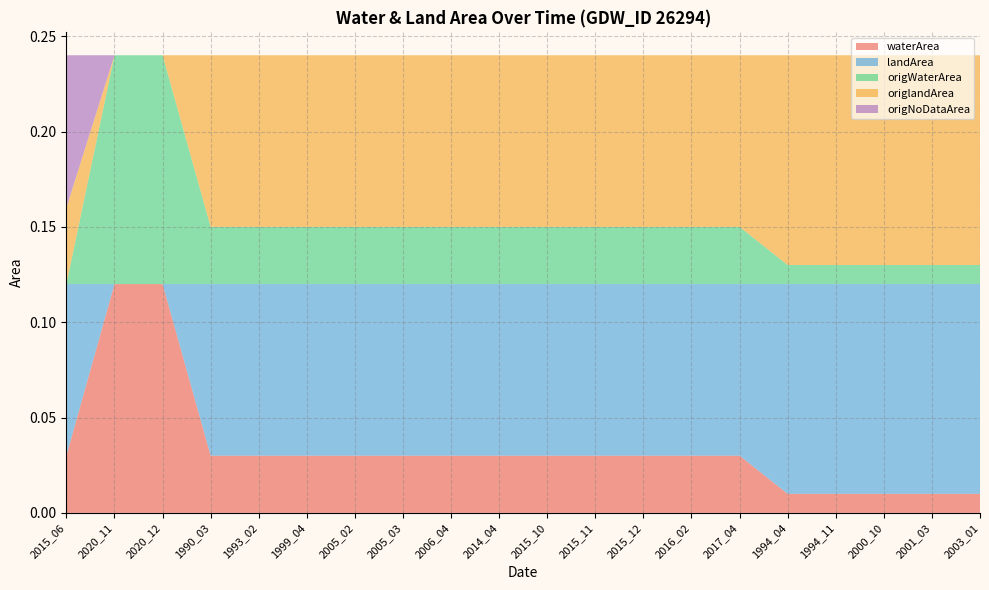

Reading left to right, transcribe all the data shown in this chart.

waterArea: 2015_06=0.0	2020_11=0.1	2020_12=0.1	1990_03=0.0	1993_02=0.0	1999_04=0.0	2005_02=0.0	2005_03=0.0	2006_04=0.0	2014_04=0.0	2015_10=0.0	2015_11=0.0	2015_12=0.0	2016_02=0.0	2017_04=0.0	1994_04=0.0	1994_11=0.0	2000_10=0.0	2001_03=0.0	2003_01=0.0
landArea: 2015_06=0.1	2020_11=0.0	2020_12=0.0	1990_03=0.1	1993_02=0.1	1999_04=0.1	2005_02=0.1	2005_03=0.1	2006_04=0.1	2014_04=0.1	2015_10=0.1	2015_11=0.1	2015_12=0.1	2016_02=0.1	2017_04=0.1	1994_04=0.1	1994_11=0.1	2000_10=0.1	2001_03=0.1	2003_01=0.1
origWaterArea: 2015_06=0.0	2020_11=0.1	2020_12=0.1	1990_03=0.0	1993_02=0.0	1999_04=0.0	2005_02=0.0	2005_03=0.0	2006_04=0.0	2014_04=0.0	2015_10=0.0	2015_11=0.0	2015_12=0.0	2016_02=0.0	2017_04=0.0	1994_04=0.0	1994_11=0.0	2000_10=0.0	2001_03=0.0	2003_01=0.0
origlandArea: 2015_06=0.0	2020_11=0.0	2020_12=0.0	1990_03=0.1	1993_02=0.1	1999_04=0.1	2005_02=0.1	2005_03=0.1	2006_04=0.1	2014_04=0.1	2015_10=0.1	2015_11=0.1	2015_12=0.1	2016_02=0.1	2017_04=0.1	1994_04=0.1	1994_11=0.1	2000_10=0.1	2001_03=0.1	2003_01=0.1
origNoDataArea: 2015_06=0.1	2020_11=0.0	2020_12=0.0	1990_03=0.0	1993_02=0.0	1999_04=0.0	2005_02=0.0	2005_03=0.0	2006_04=0.0	2014_04=0.0	2015_10=0.0	2015_11=0.0	2015_12=0.0	2016_02=0.0	2017_04=0.0	1994_04=0.0	1994_11=0.0	2000_10=0.0	2001_03=0.0	2003_01=0.0